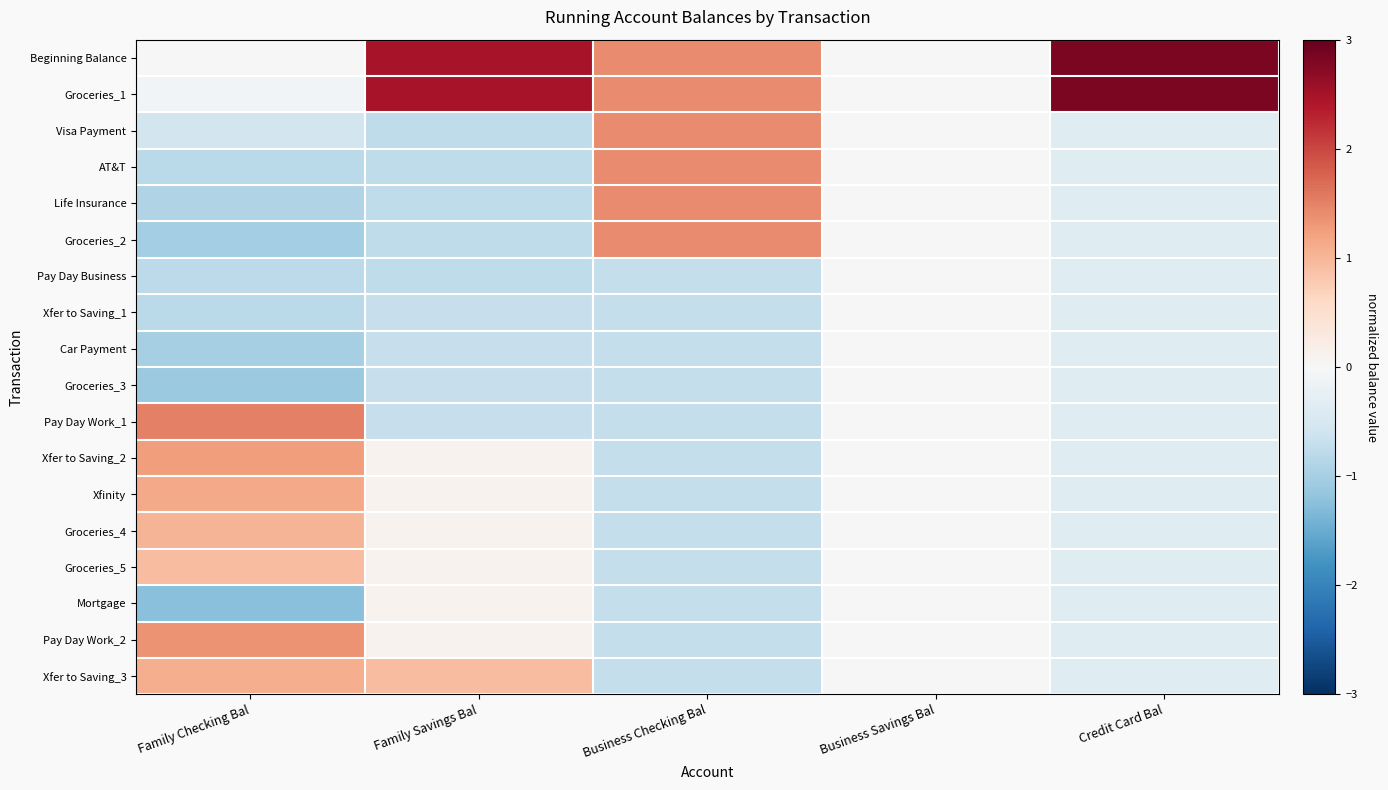

How many distinct data groups are displayed?

18